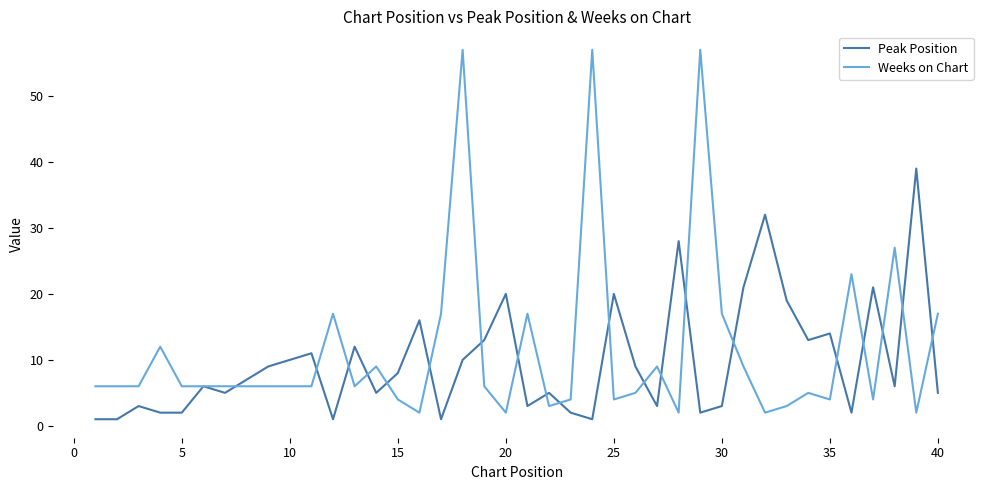

Which series has the largest range (max minus min)?

Weeks on Chart